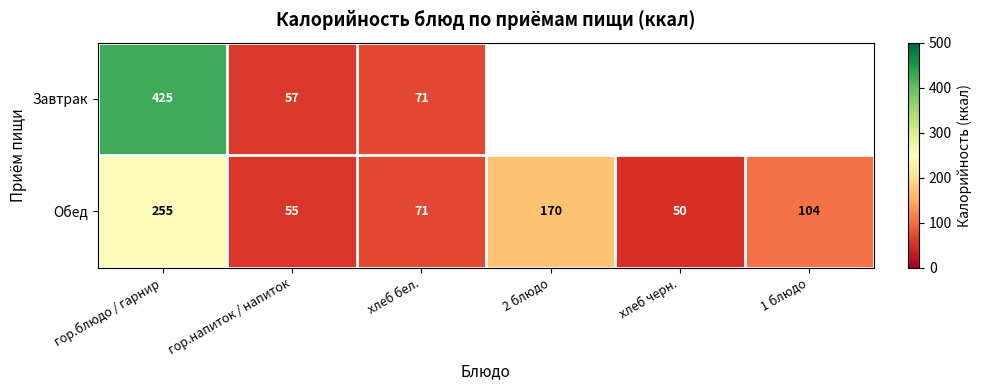

Where does the Обед series first go above 104?

гор.блюдо / гарнир